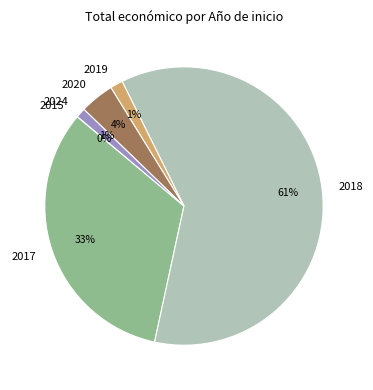

Which has a higher value, 2024 or 2020?

2020